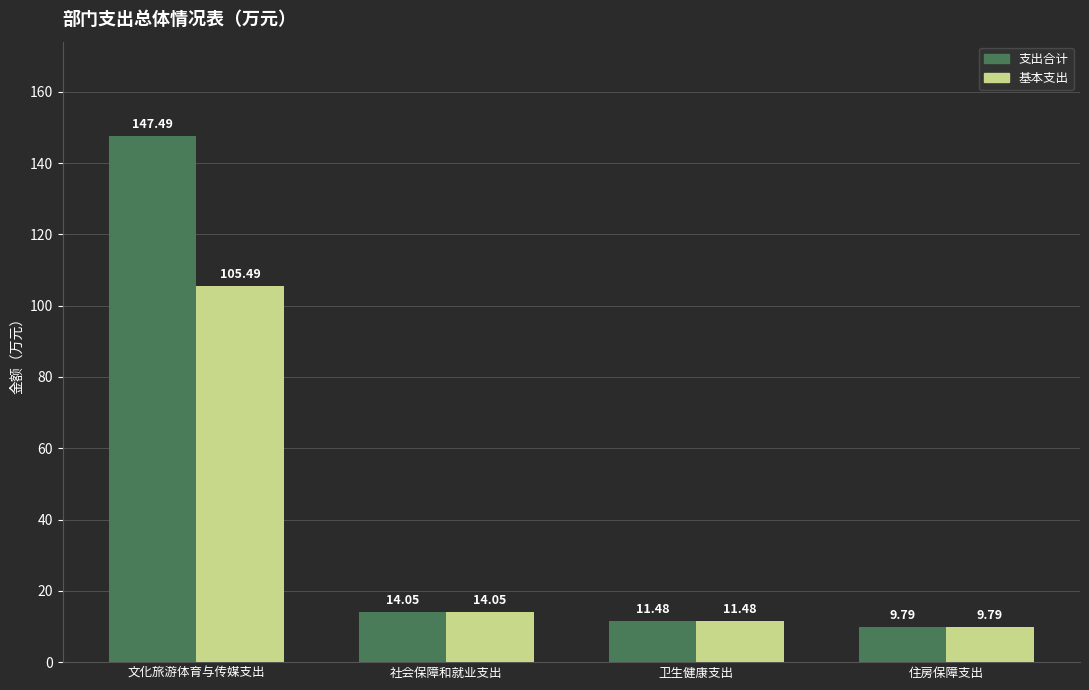

What is the label of the 3rd bar from the left?

卫生健康支出